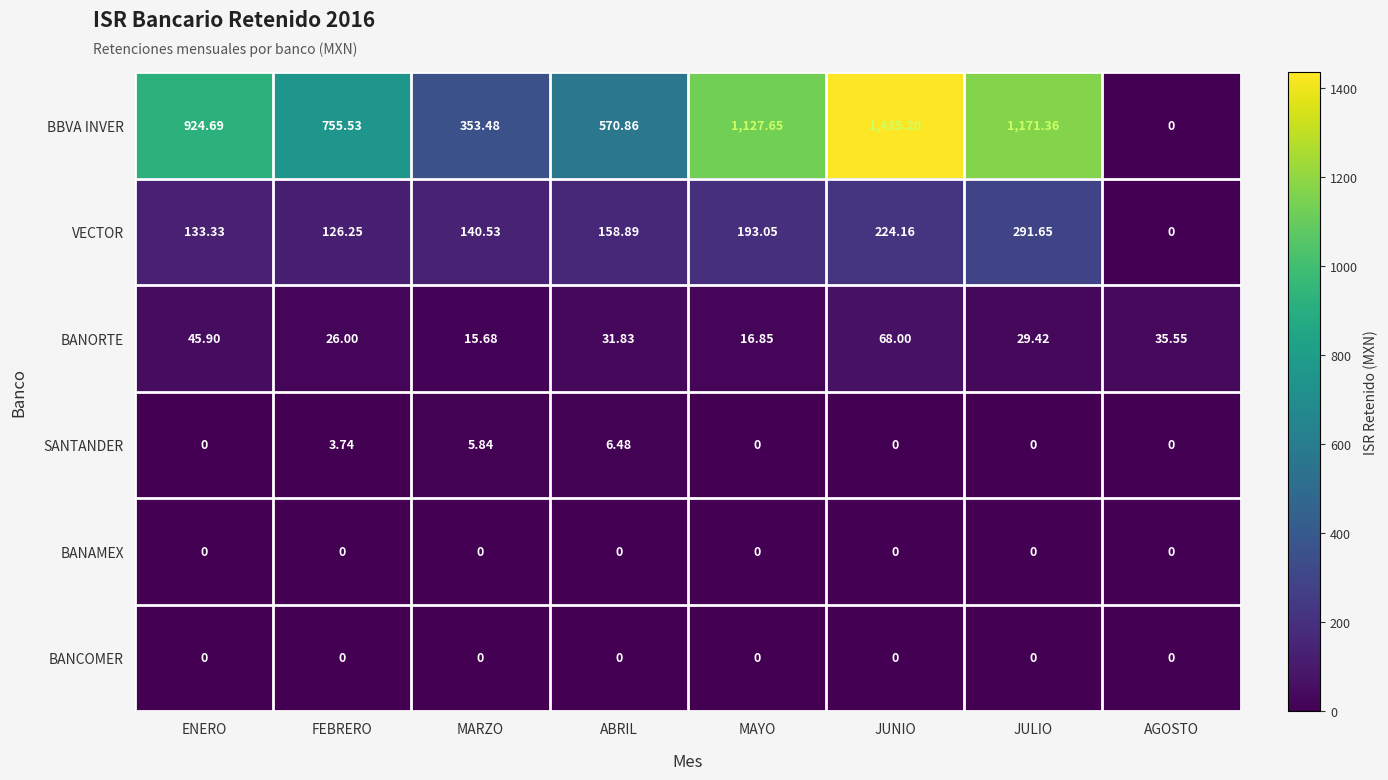

Count the number of data series in this chart.

6